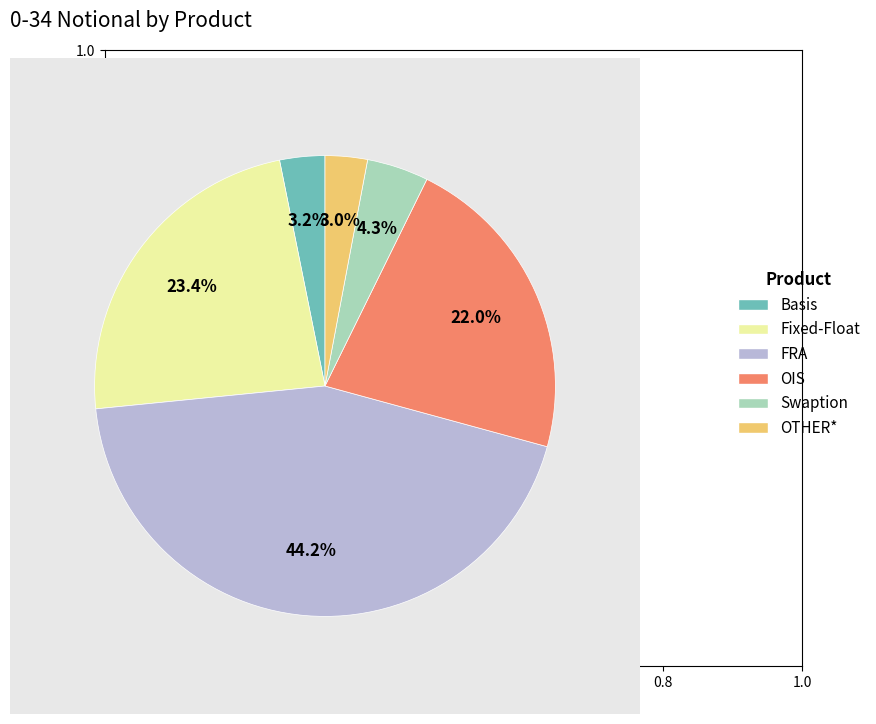

Does OIS account for over 50% of the chart?

No